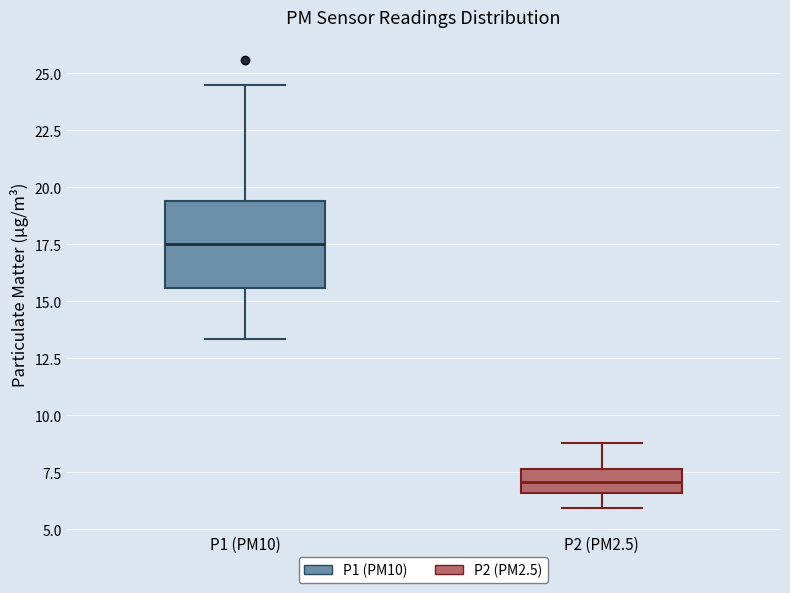

Where does the lower whisker of the box for P2 (PM2.5) end on the y-axis? The values are not printed on the chart, so give them approximately, as read against the axis.

6.0